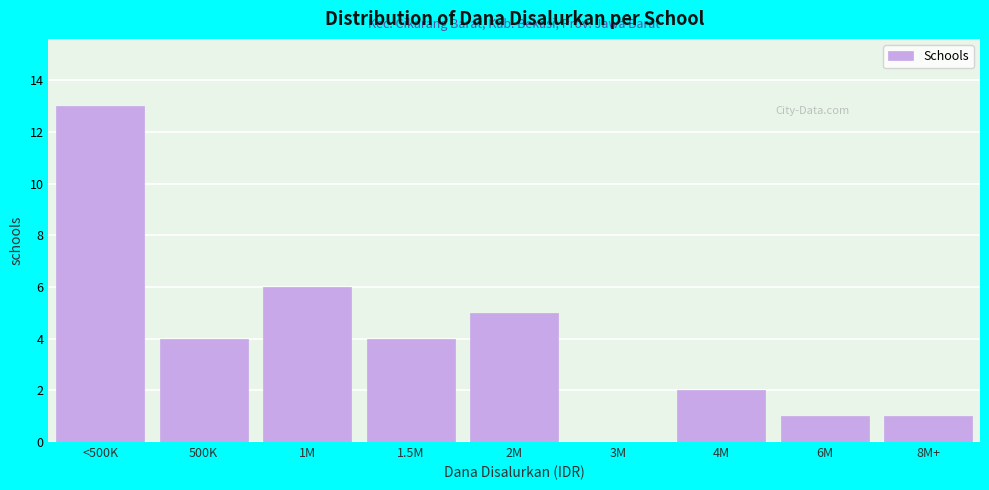

Reading right to left, extract all data points from this chart.

8M+=1	6M=1	4M=2	3M=0	2M=5	1.5M=4	1M=6	500K=4	<500K=13